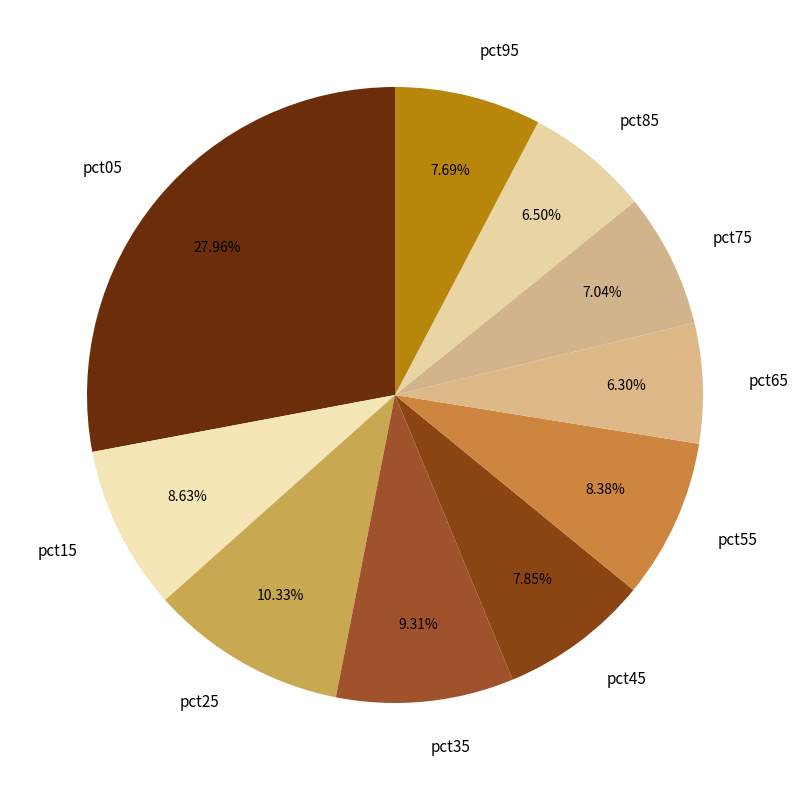

What percentage is the pct05 slice, to the nearest percent?

28%